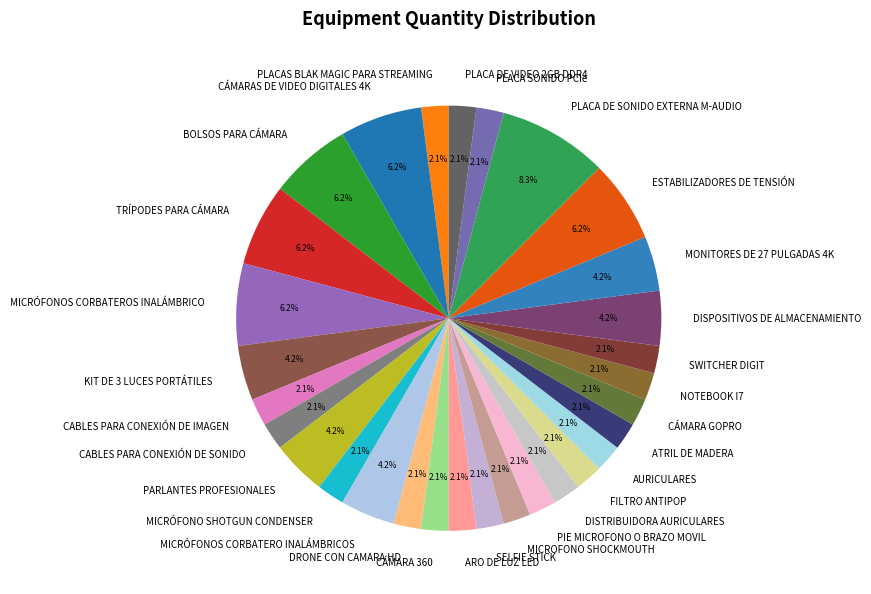

What percentage do MICRÓFONO SHOTGUN CONDENSER and CABLES PARA CONEXIÓN DE SONIDO together represent?

4.2%